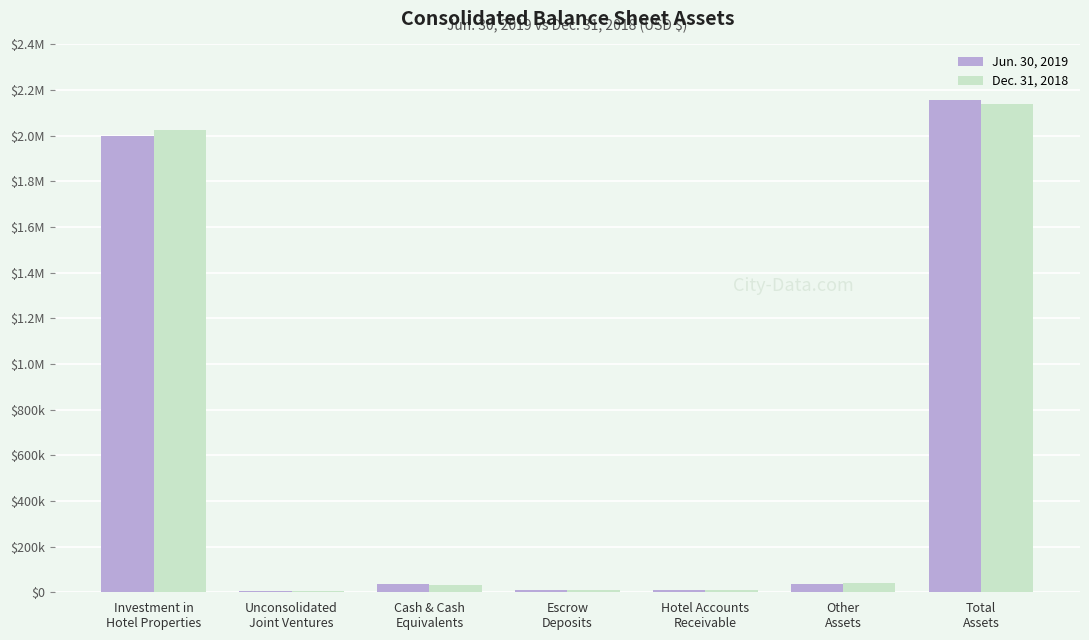

List the series in order of their peak value, highest first.

Jun. 30, 2019, Dec. 31, 2018